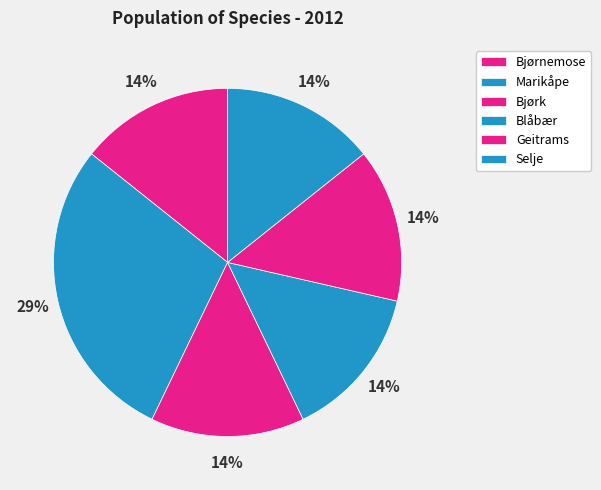

Does any single category account for the majority?

No